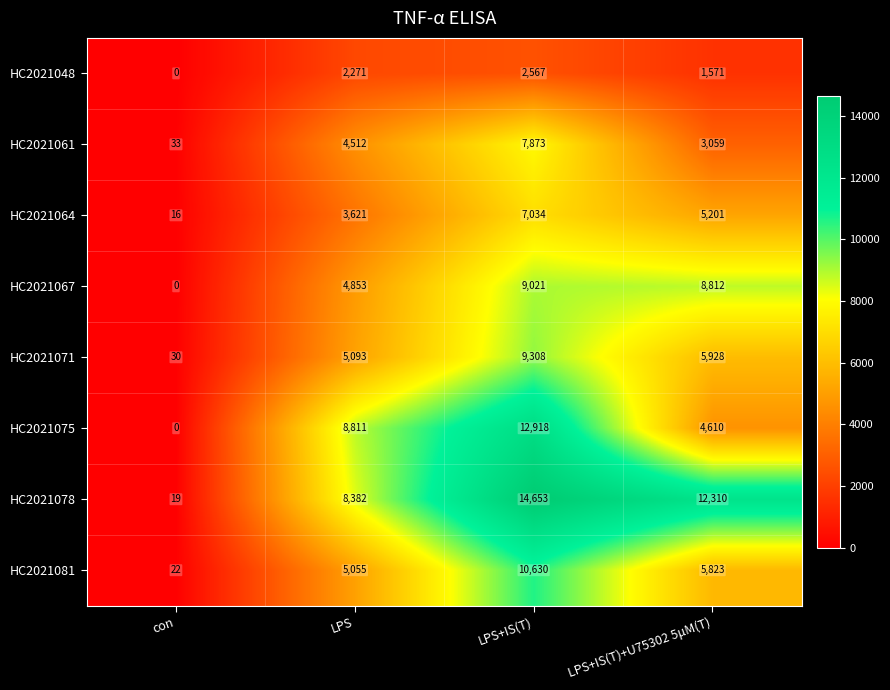

Rank the series at LPS+IS(T)+U75302 5μM(T) from highest to lowest value.

HC2021078, HC2021067, HC2021071, HC2021081, HC2021064, HC2021075, HC2021061, HC2021048